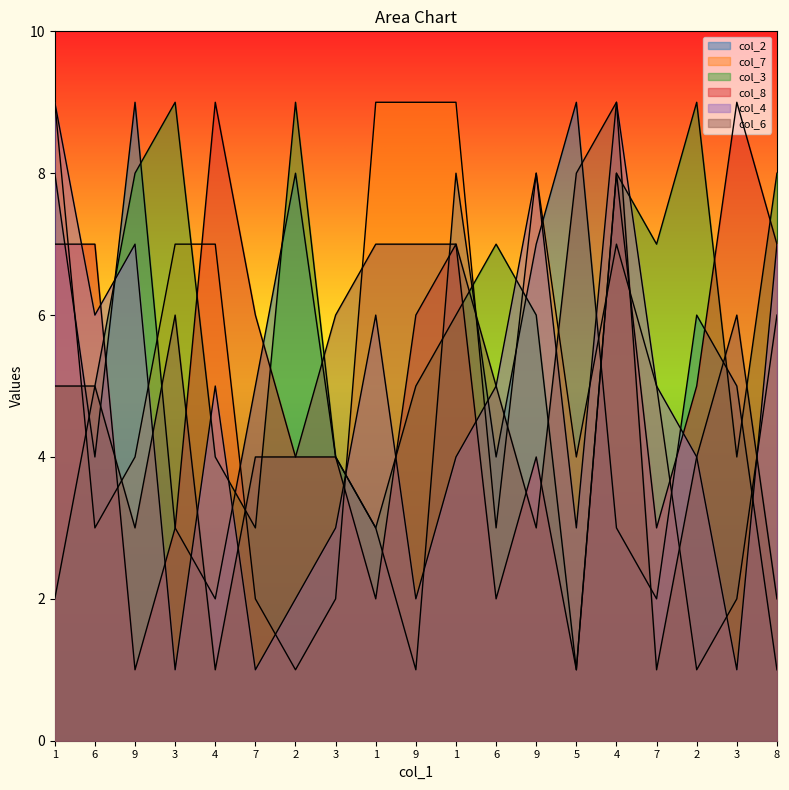

What are all the series names shown in the legend?

col_2, col_7, col_3, col_8, col_4, col_6